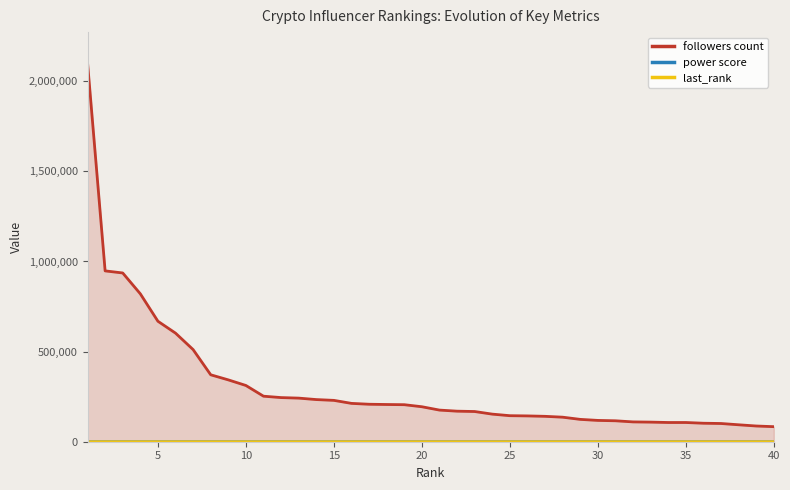

True or false: last_rank and followers count cross at least once.

False